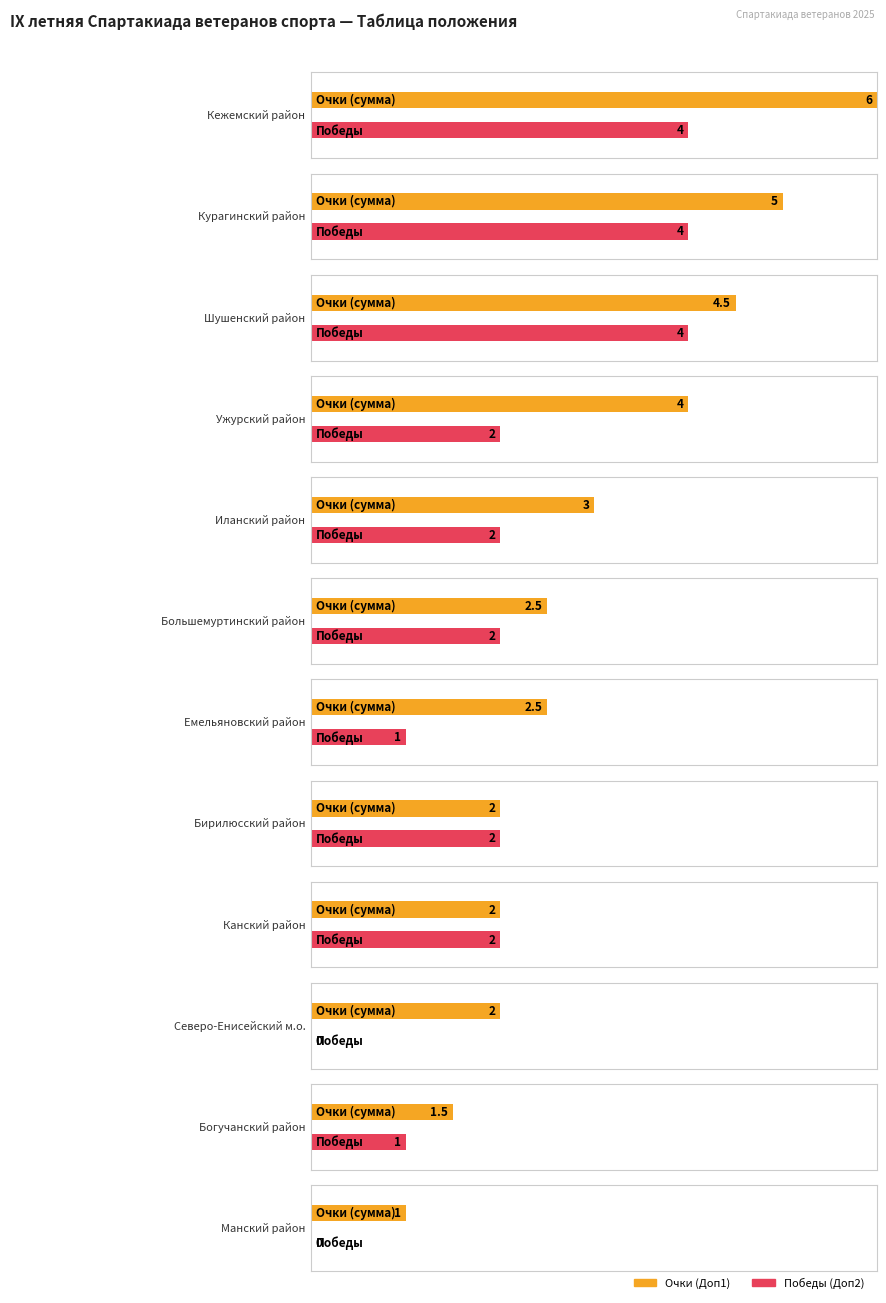

What are all the series names shown in the legend?

Очки (Доп1), Победы (Доп2)